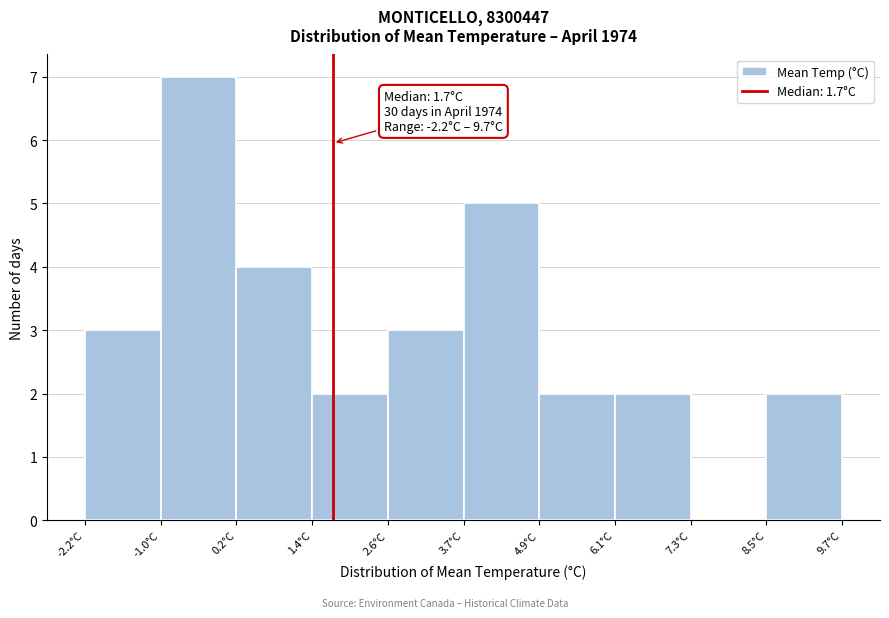

Which range on the x-axis has the tallest bar?

-1.0 to 0.2